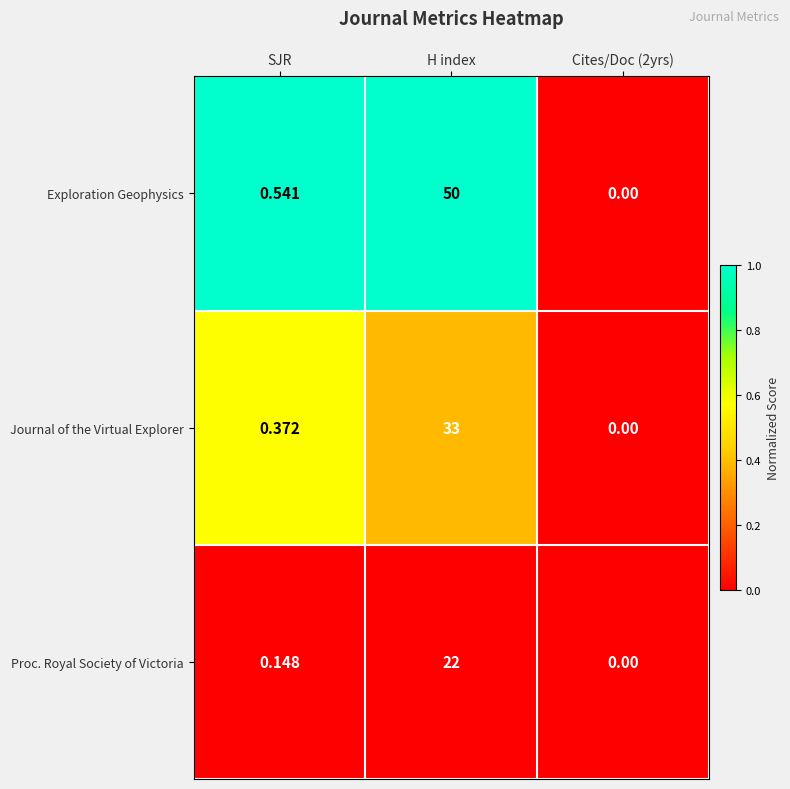

At which label is Journal of the Virtual Explorer closest to 16?

SJR